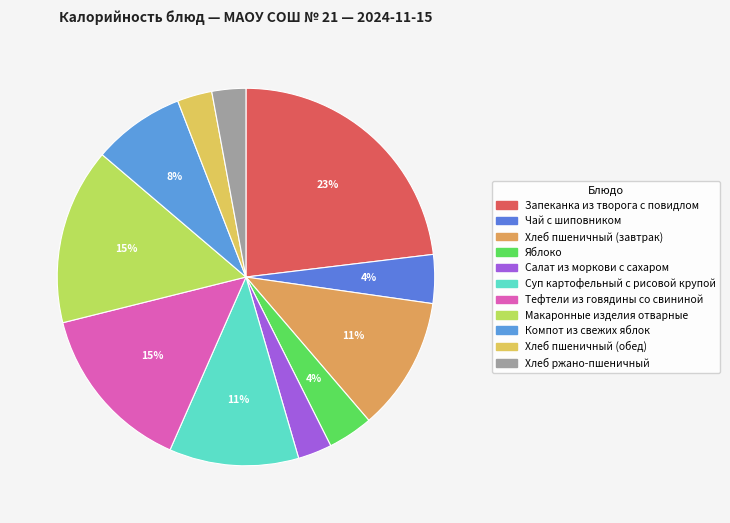

Rank the categories by value from highest to lowest.

Запеканка из творога с повидлом, Макаронные изделия отварные, Тефтели из говядины со свининой, Хлеб пшеничный (завтрак), Суп картофельный с рисовой крупой, Компот из свежих яблок, Чай с шиповником, Яблоко, Хлеб пшеничный (обед), Салат из моркови с сахаром, Хлеб ржано-пшеничный